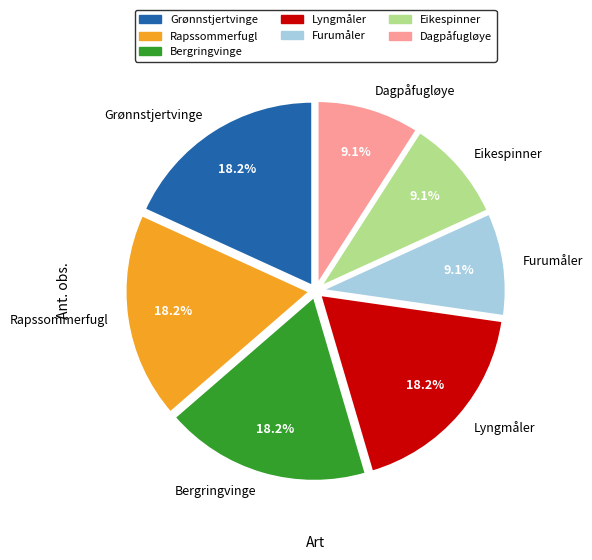

What percentage is the Lyngmåler slice, to the nearest percent?

18%